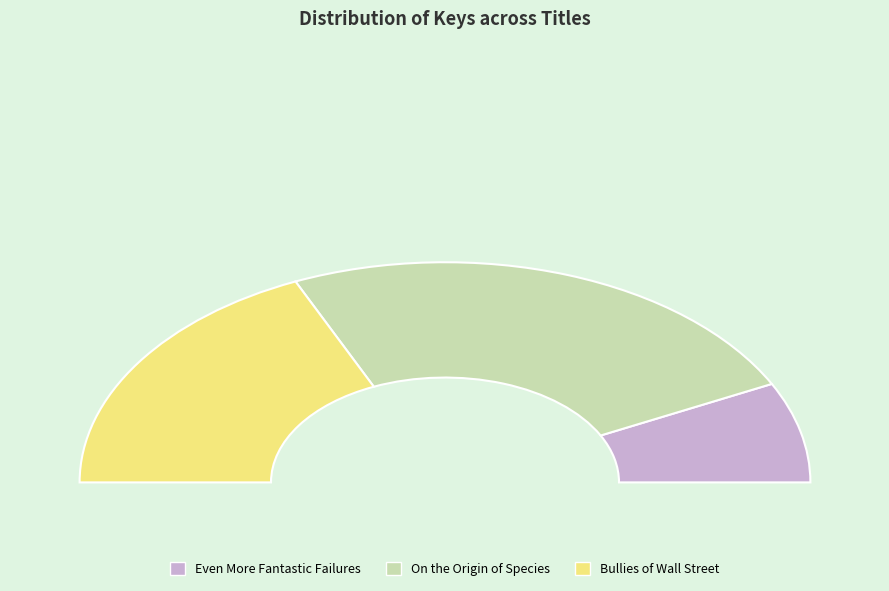

The On the Origin of Species slice represents 36% of the pie. True or false?

False